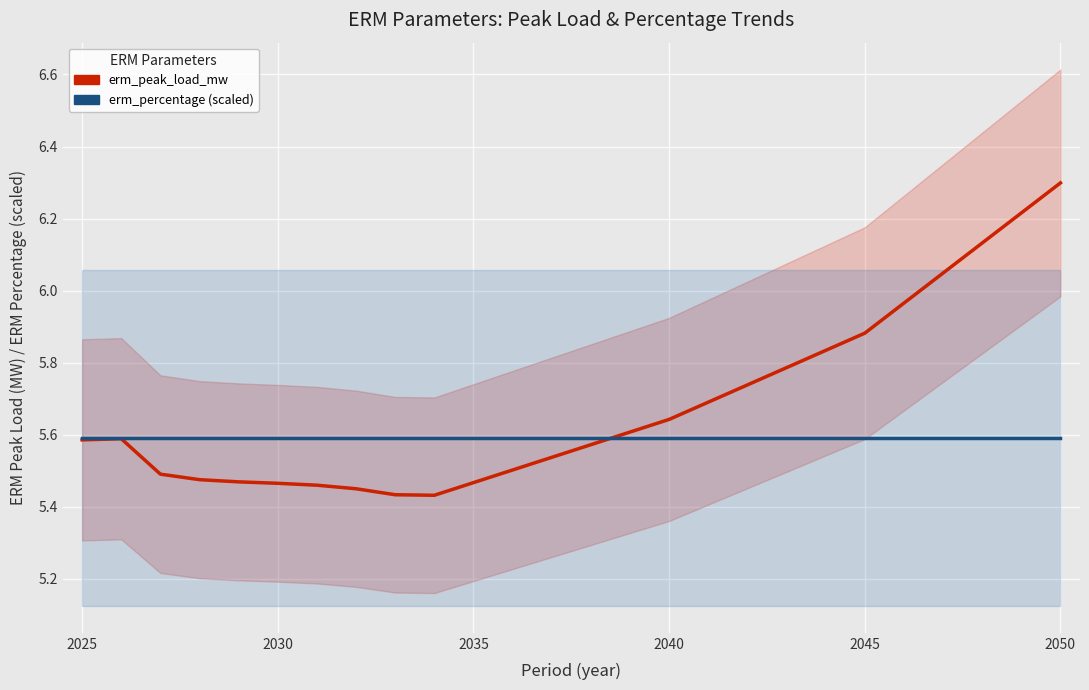

Does the chart display data point markers on the line(s)?

No